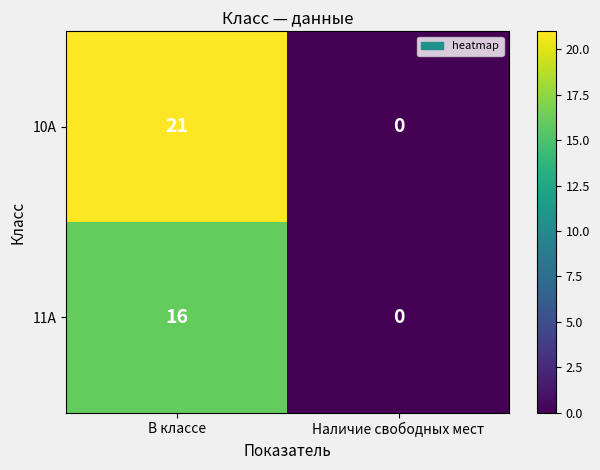

List the series in order of their peak value, lowest first.

11А, 10А